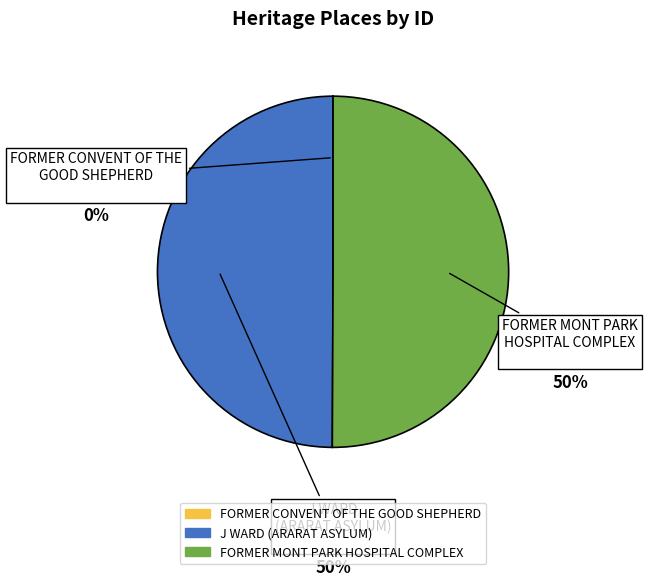

To the nearest percent, what is the average slice percentage?

33%